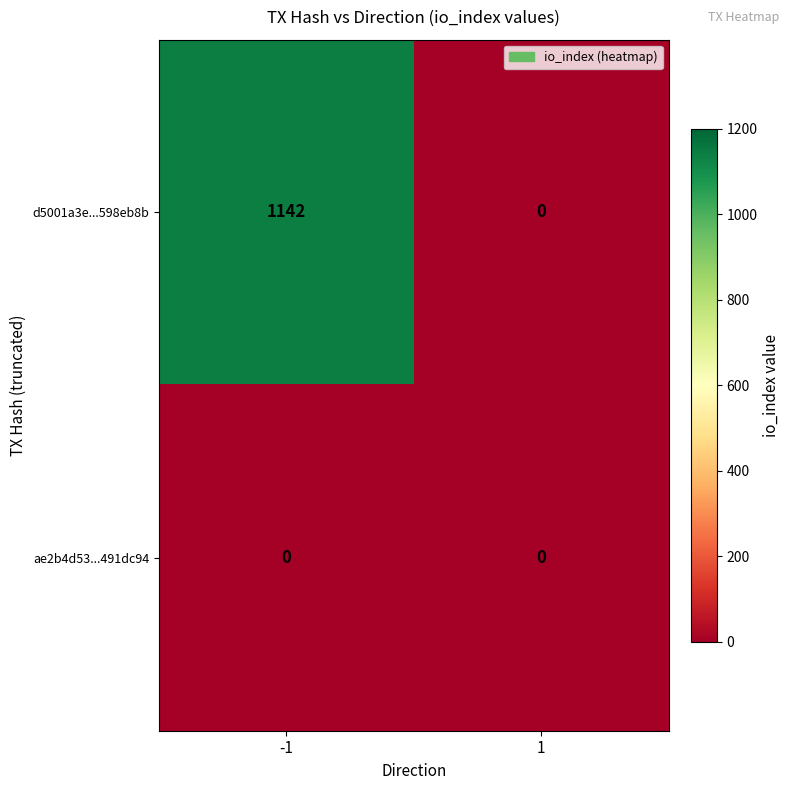

How many positive values does the d5001a3e...598eb8b series have?

1